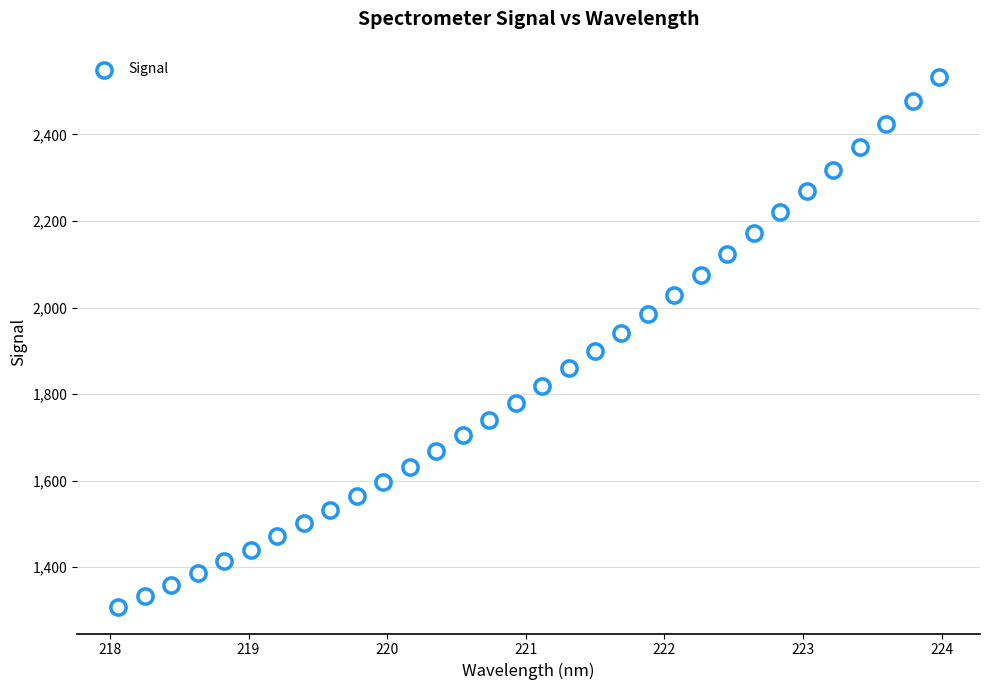

What is the range of Y values (max minus min)?

1226.1